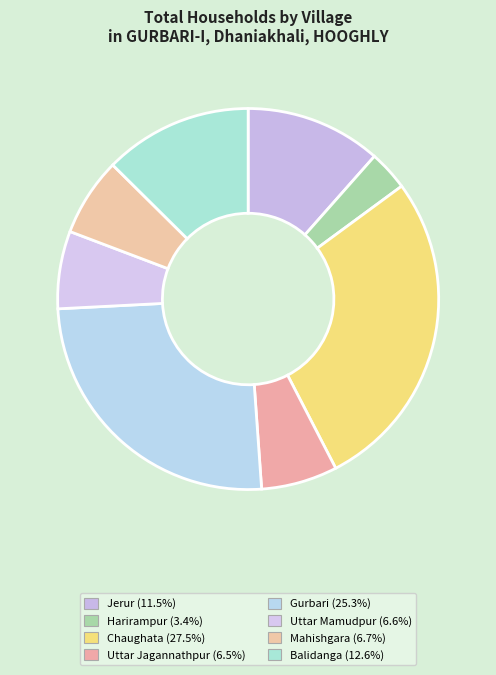

What portion of the pie excludes Balidanga?

87.4%